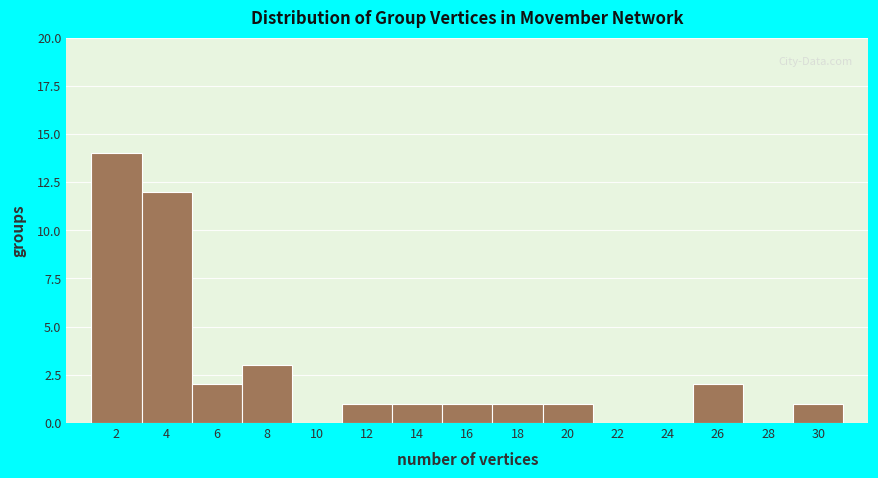

Reading left to right, list every bar in this chart as the range it spans on the x-axis followed by its height. The values are not printed on the chart, so give them approximately, as read against the axis.

1 to 3: 14
3 to 5: 12
5 to 7: 2
7 to 9: 3
9 to 11: 0
11 to 13: 1
13 to 15: 1
15 to 17: 1
17 to 19: 1
19 to 21: 1
21 to 23: 0
23 to 25: 0
25 to 27: 2
27 to 29: 0
29 to 31: 1